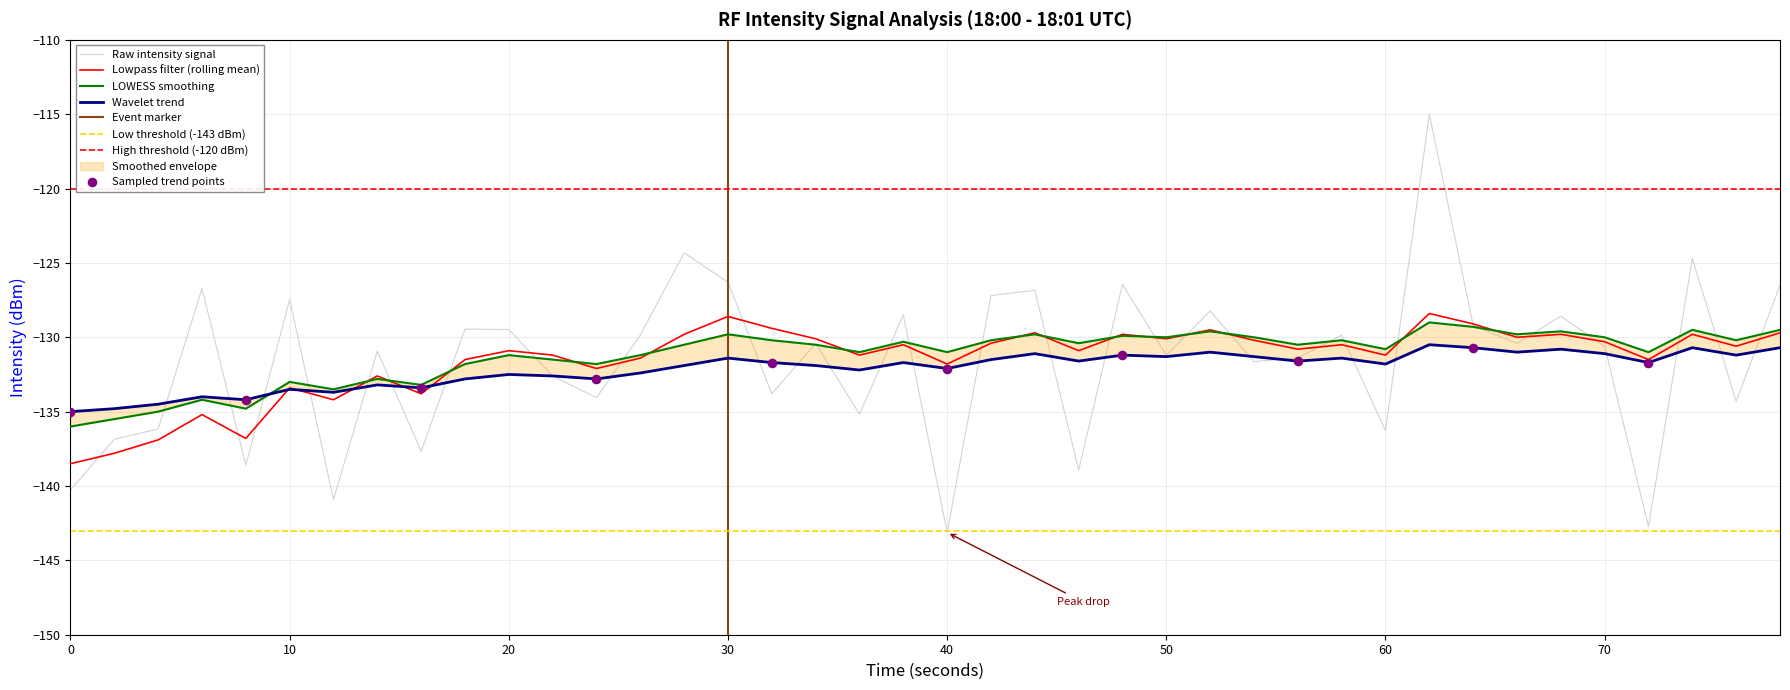

The Raw intensity signal series shows -136.3 at 60. True or false?

True